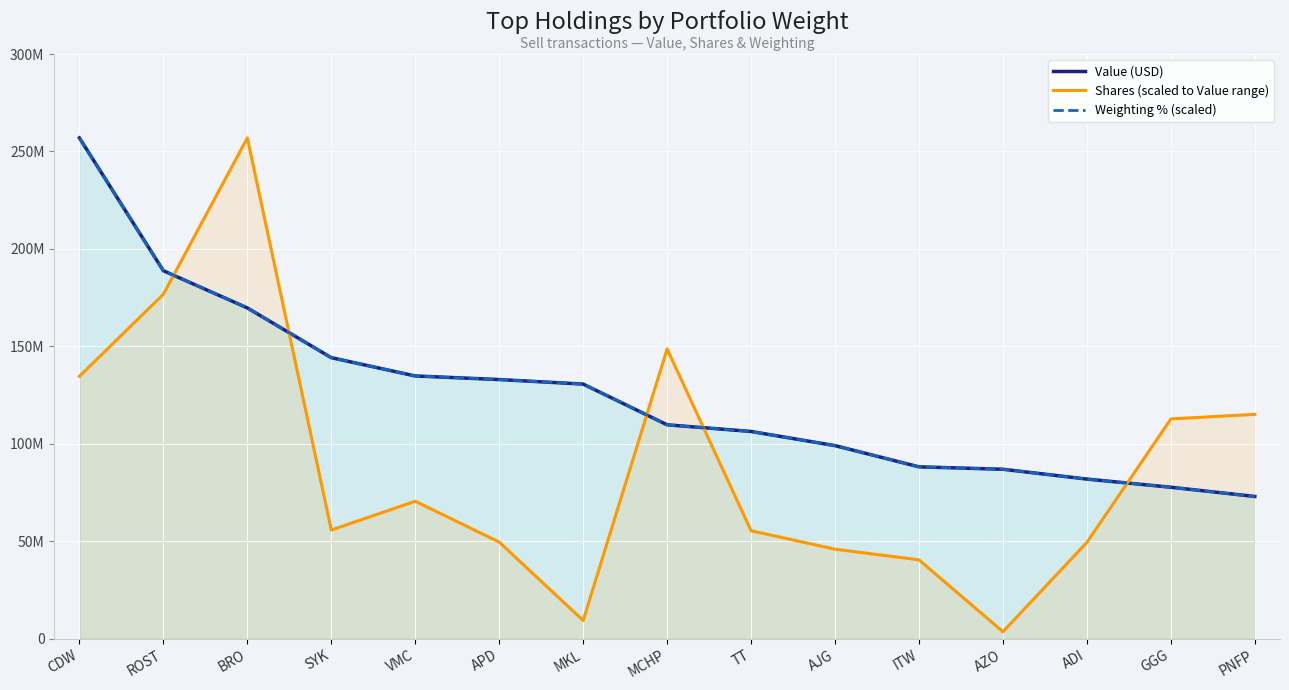

Reading right to left, extract all data points from this chart.

Value (USD): PNFP=73010977.0	GGG=77740950.0	ADI=81924881.0	AZO=86959098.0	ITW=88207207.0	AJG=99089425.0	TT=106352418.0	MCHP=109775333.0	MKL=130659928.0	APD=132985549.0	VMC=134831700.0	SYK=144210144.0	BRO=169731814.0	ROST=188818719.0	CDW=256951005.0
Shares (scaled to Value range): PNFP=115145117.4	GGG=112780186.4	ADI=49470491.9	AZO=3619714.7	ITW=40493206.1	AJG=45963906.5	TT=55416018.2	MCHP=148704131.7	MKL=9381696.7	APD=49613013.7	VMC=70564983.2	SYK=55794948.5	BRO=256951005.0	ROST=176746242.3	CDW=134650089.2
Weighting % (scaled): PNFP=72996569.6	GGG=77732106.5	ADI=81928639.3	AZO=86972178.6	ITW=88204188.3	AJG=99099773.3	TT=106337829.8	MCHP=109764356.5	MKL=130670019.6	APD=132980037.6	VMC=134828052.1	SYK=144222125.4	BRO=169747824.5	ROST=188805473.3	CDW=256951005.0